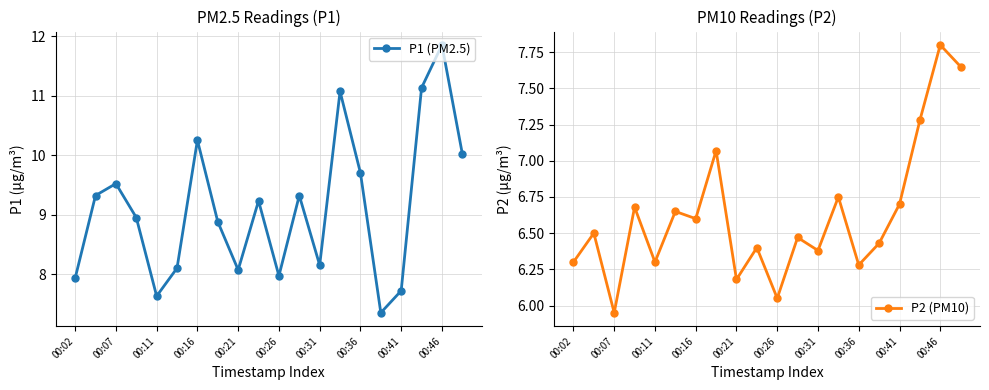

Where is the first local minimum for P1 (PM2.5)?

00:11